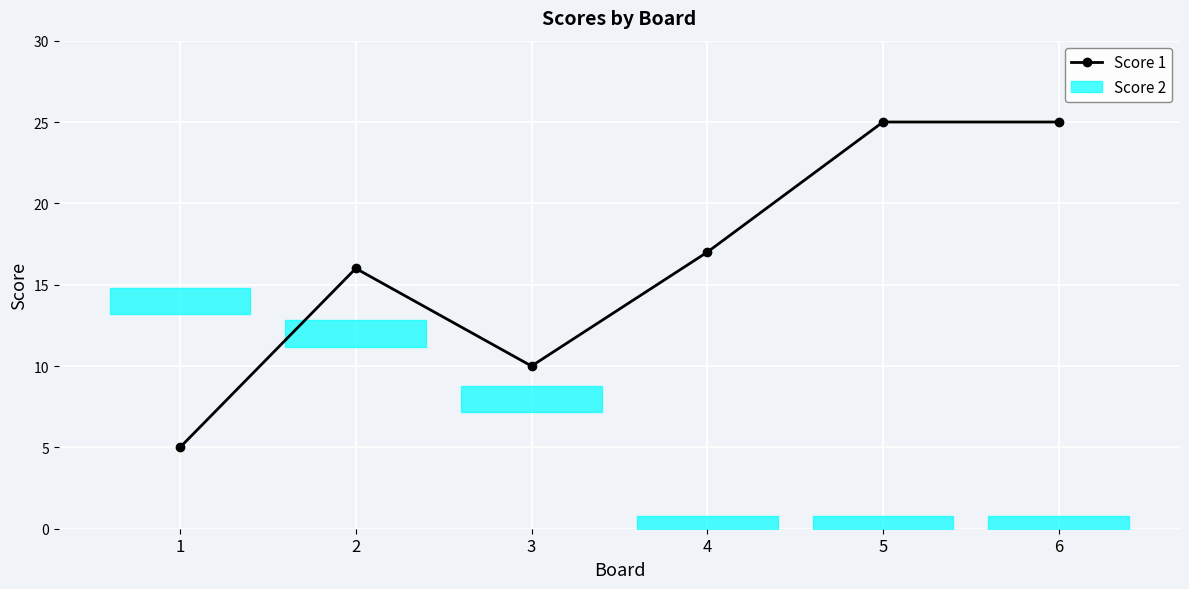

The value at 1 is 5. True or false?

True